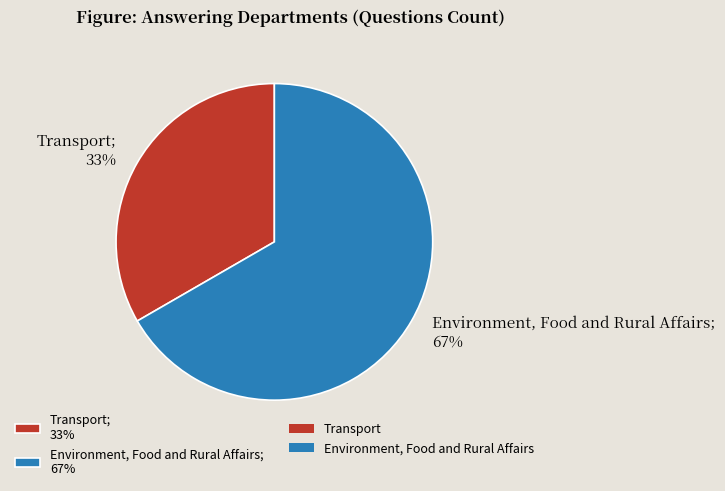

What is the ratio of the value at Environment, Food and Rural Affairs; 67% to the value at Transport; 33%?

2.0